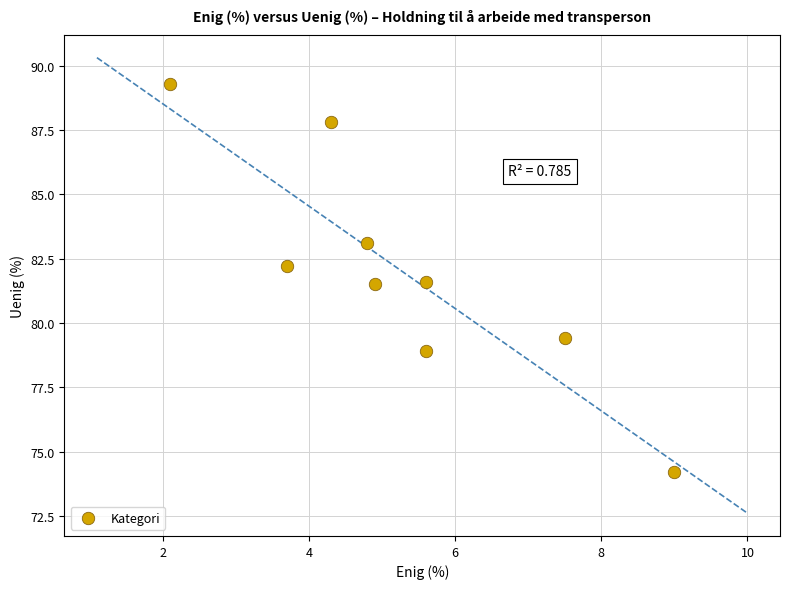

What is the range of X values (max minus min)?

6.9